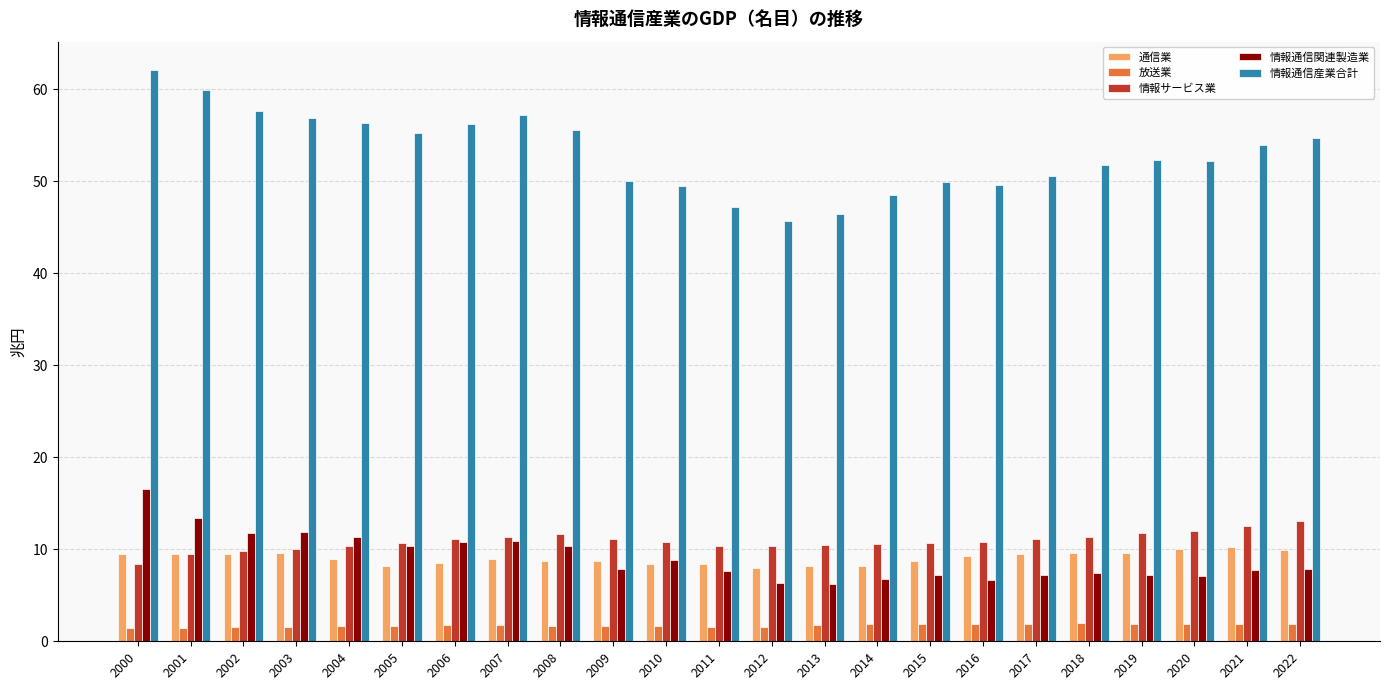

Rank the series at 2022 from lowest to highest value.

放送業, 情報通信関連製造業, 通信業, 情報サービス業, 情報通信産業合計